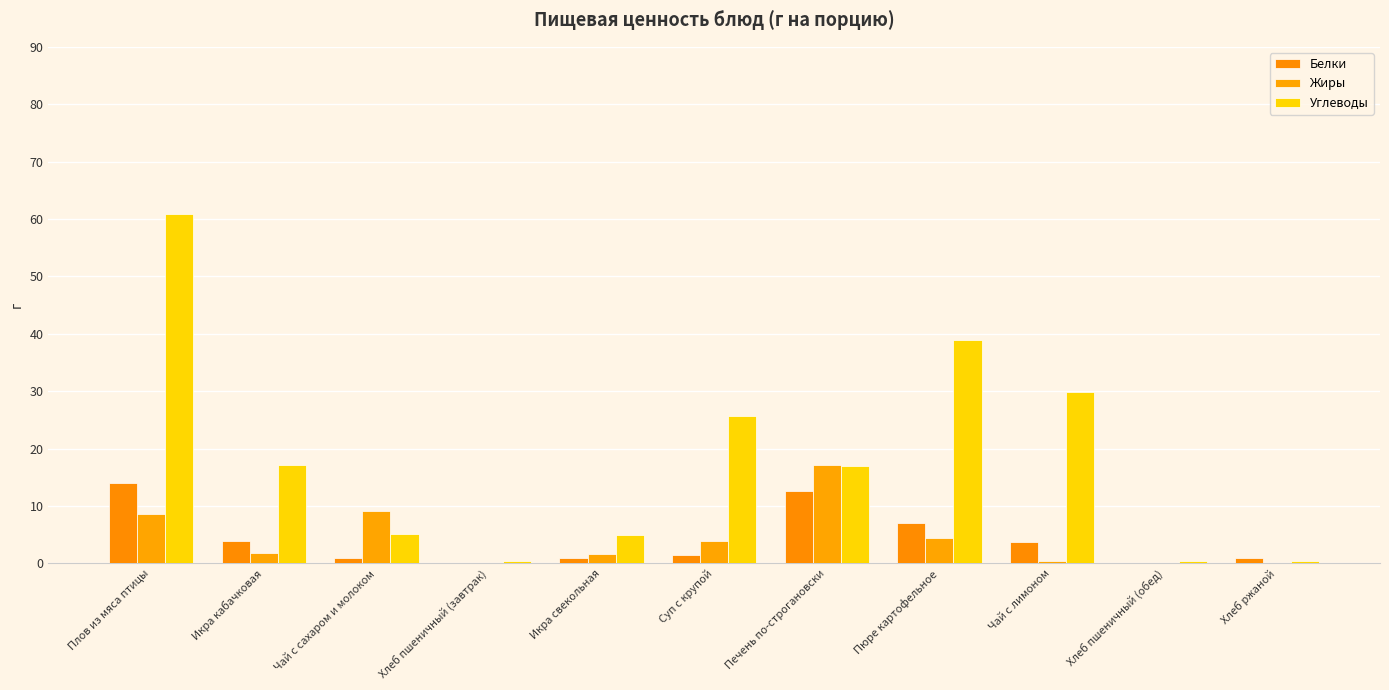

How many categories are shown in the chart?

11